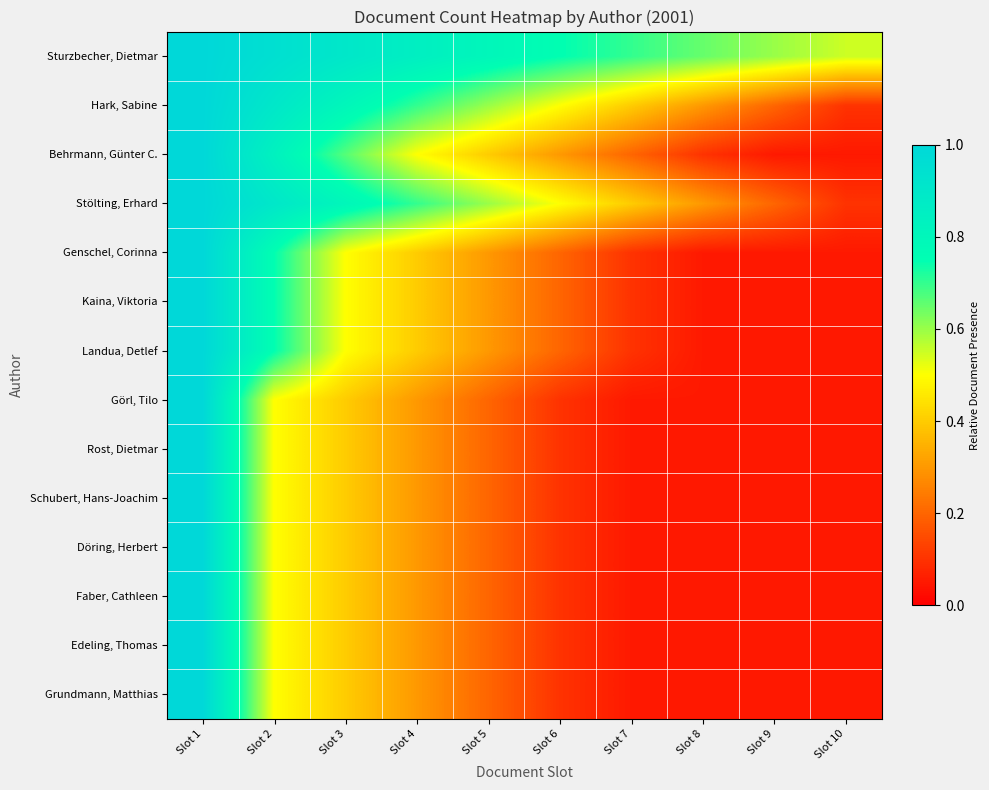

Which category has the highest value across all series?

Slot 1